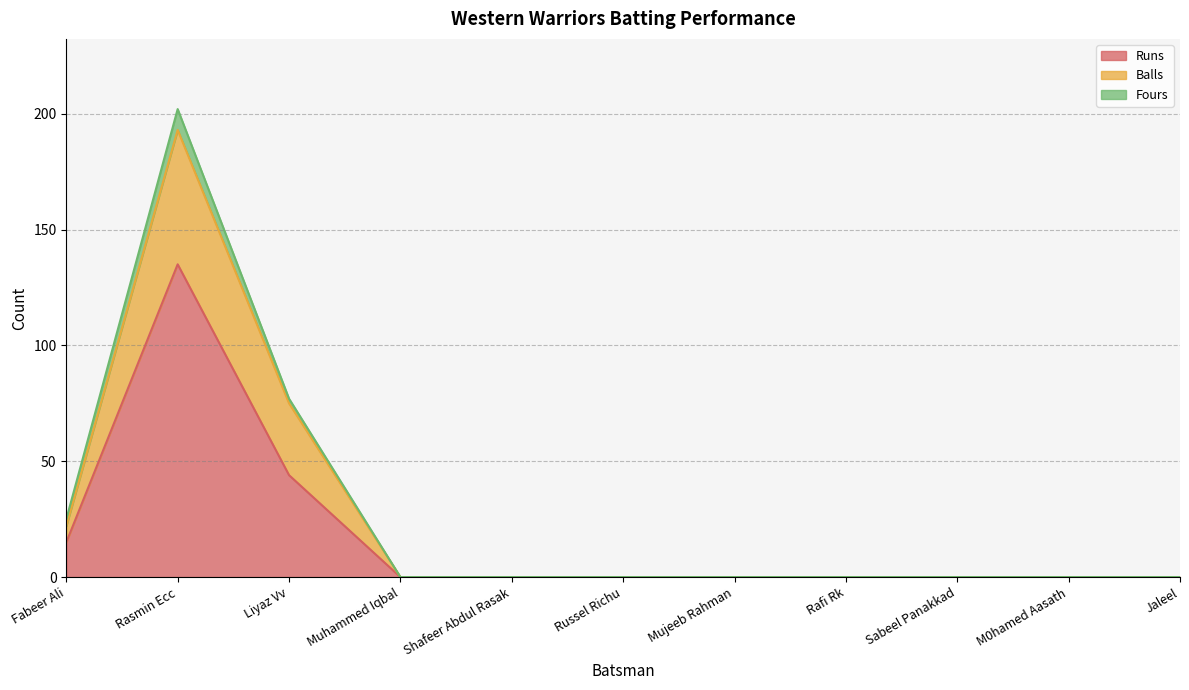

The value of Runs at Russel Richu is 0. True or false?

True